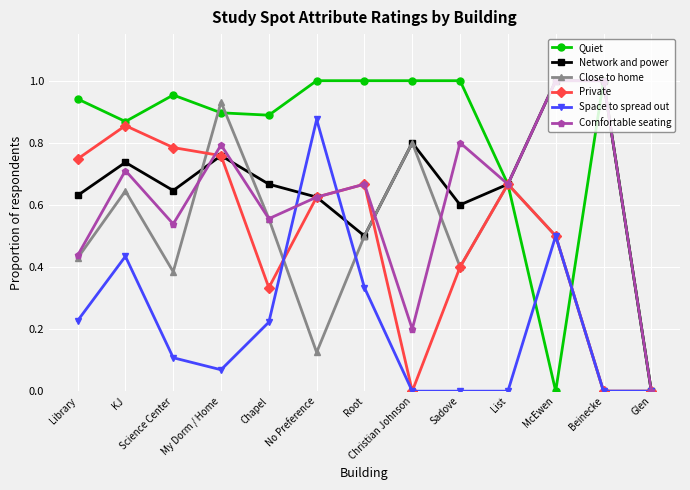

Between Chapel and Beinecke, which series saw the biggest shift?

Close to home